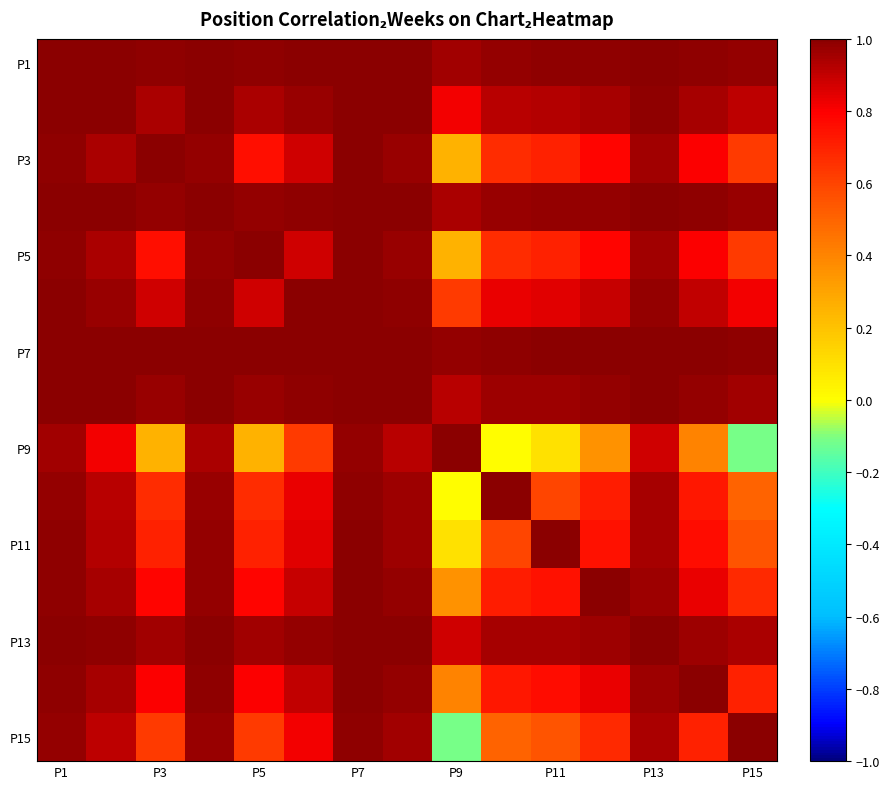

At which category does the chart reach its peak across all series?

P1